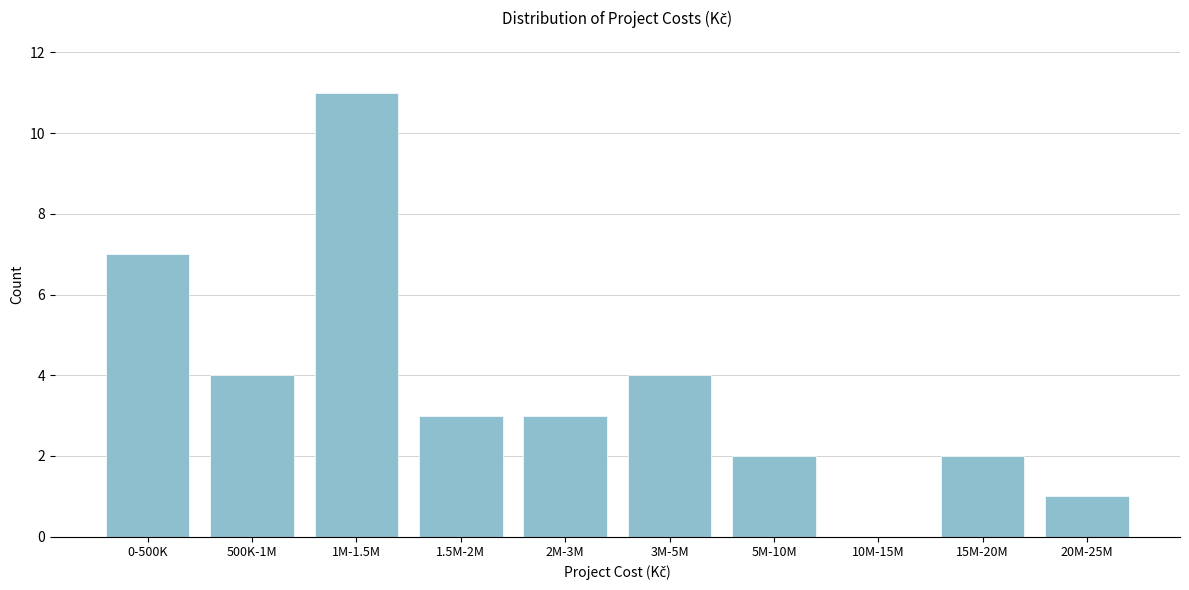

Reading right to left, transcribe all the data shown in this chart.

20M-25M=1	15M-20M=2	10M-15M=0	5M-10M=2	3M-5M=4	2M-3M=3	1.5M-2M=3	1M-1.5M=11	500K-1M=4	0-500K=7